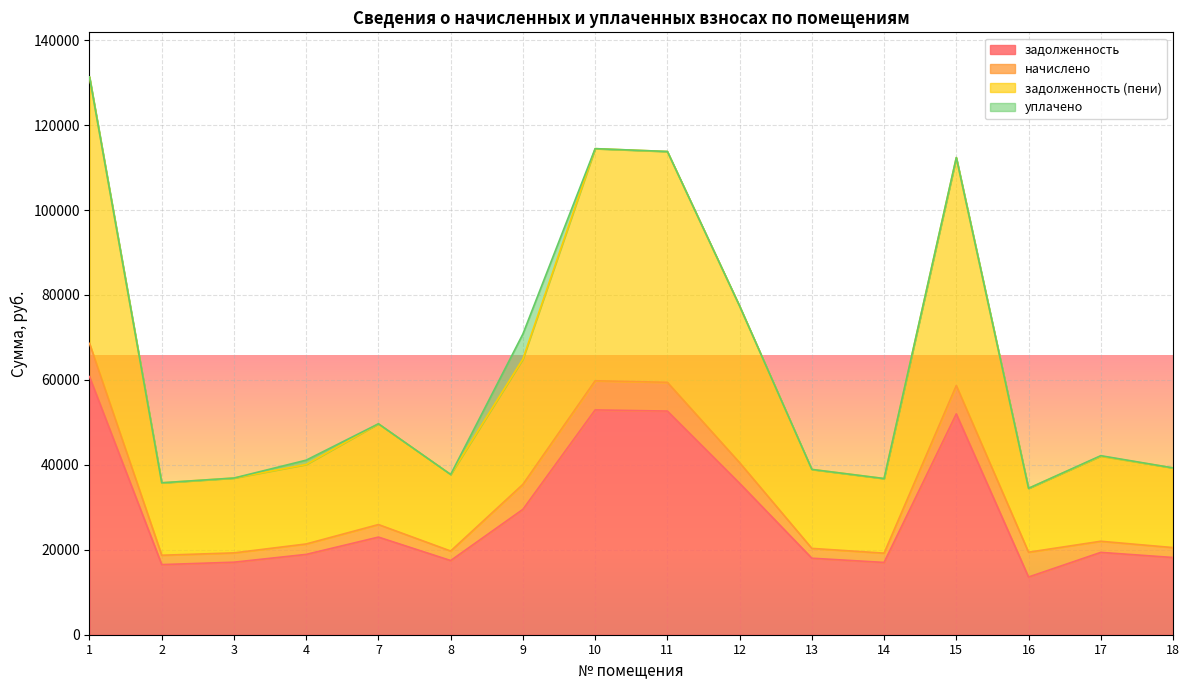

In задолженность (пени), how many points are higher than both neighbors (excluding endpoints)?

4